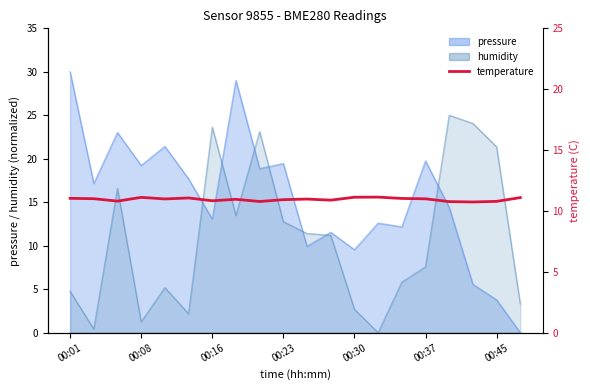

Approximately how many times larger is the value at 8 compared to 11?

1.0